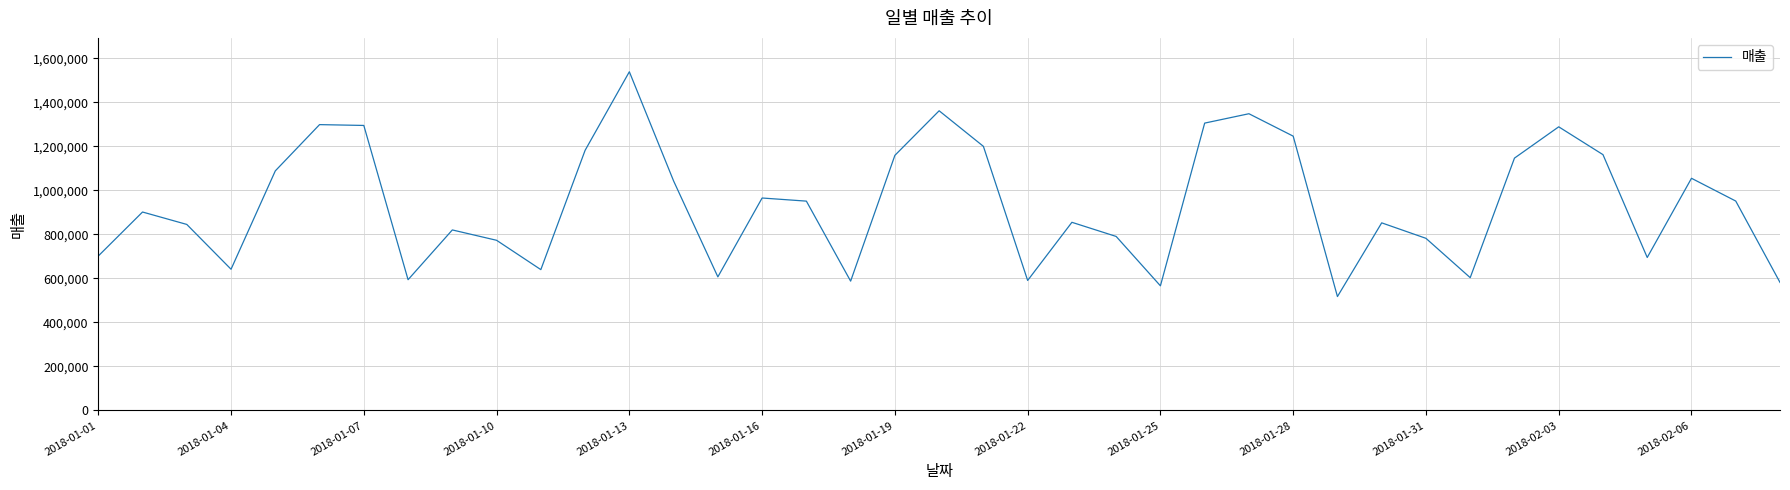

What is the difference between the maximum and minimum values?

1021681.0